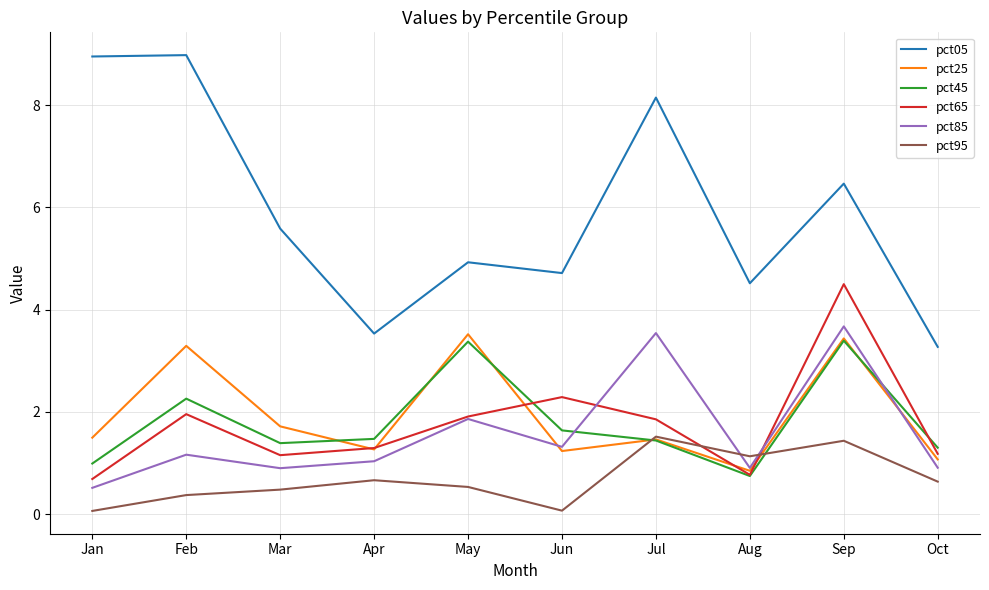

The value of pct45 at Jul is 0.9. True or false?

False